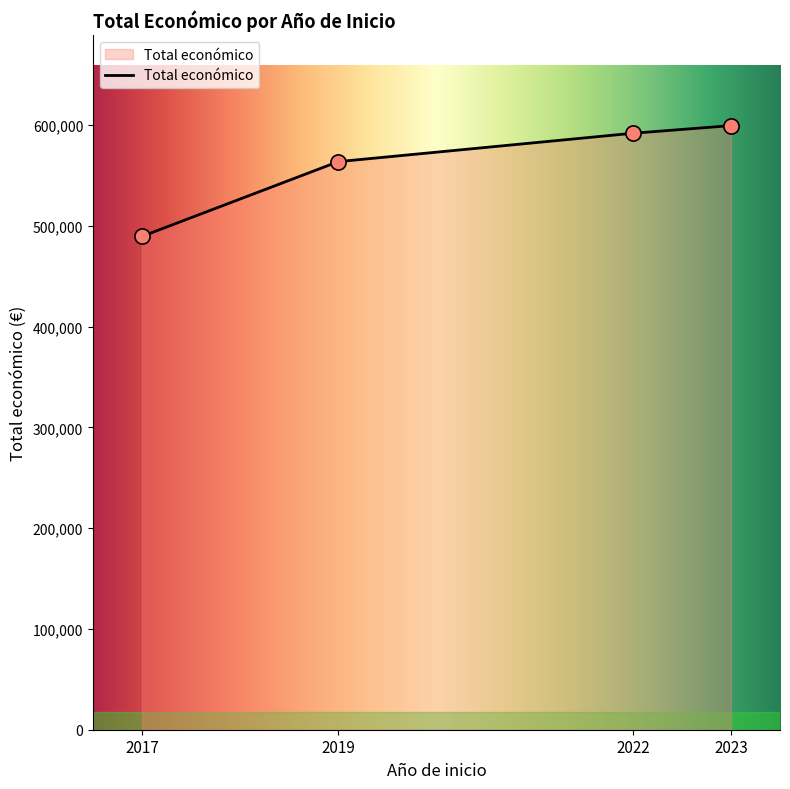

Approximately how many times larger is the value at 2022 compared to 2023?

1.0